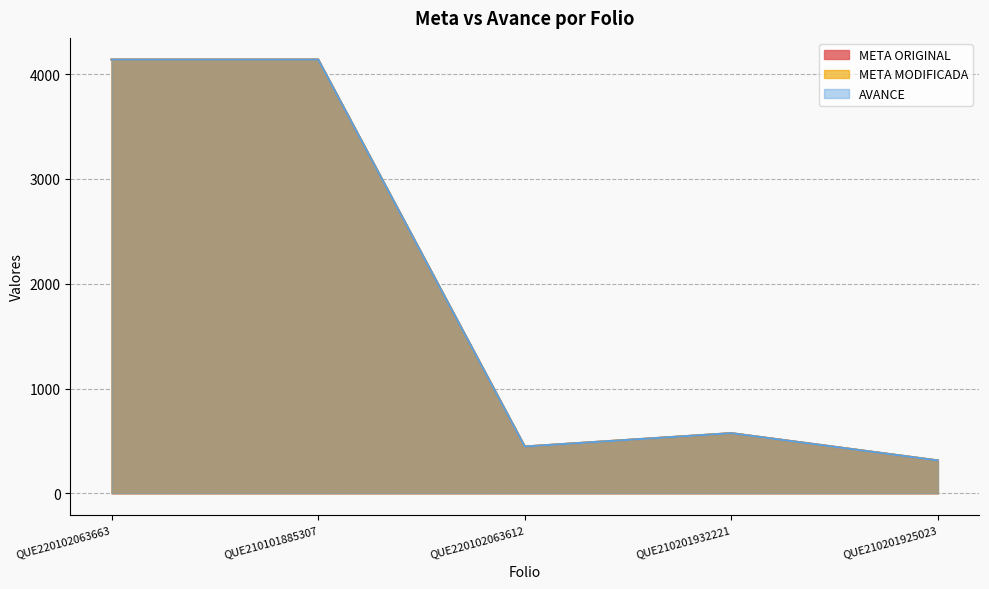

Which has a higher value, QUE220102063612 or QUE220102063663?

QUE220102063663